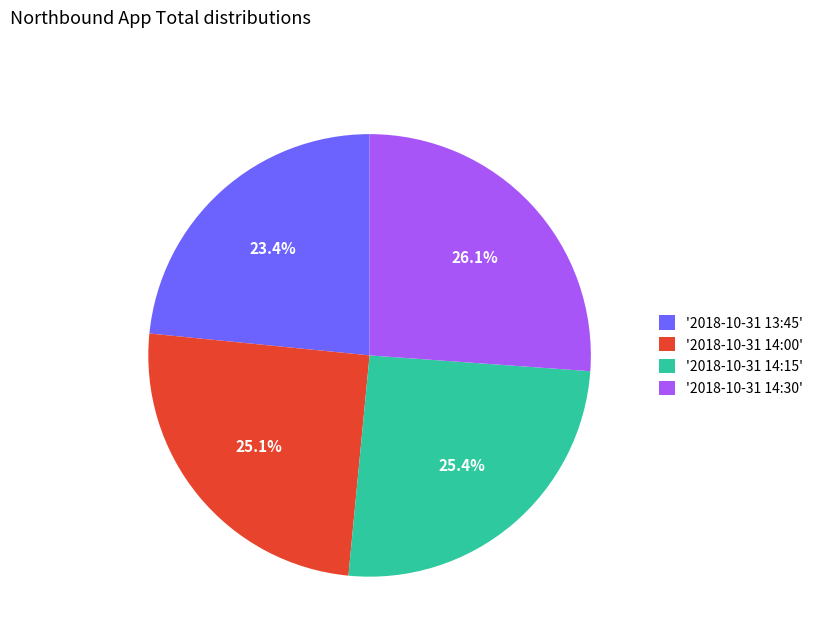

Is there a majority slice in this chart?

No